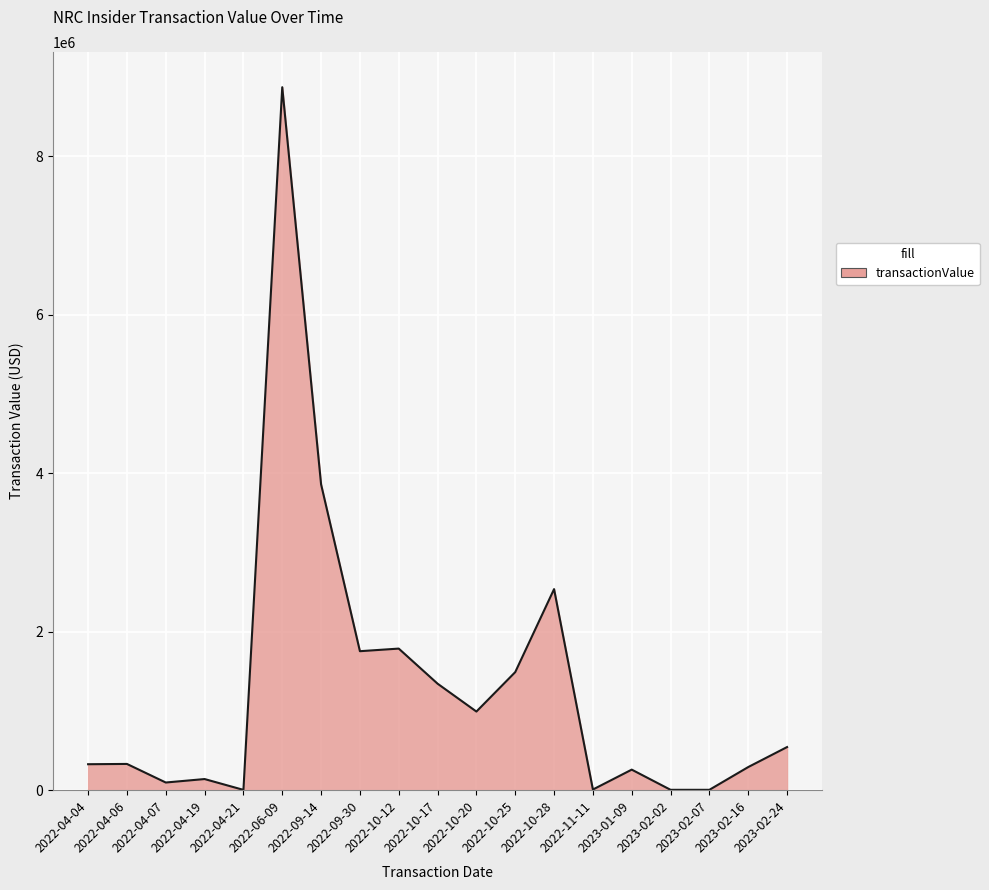

The value at 2022-10-28 is 2537000. True or false?

True